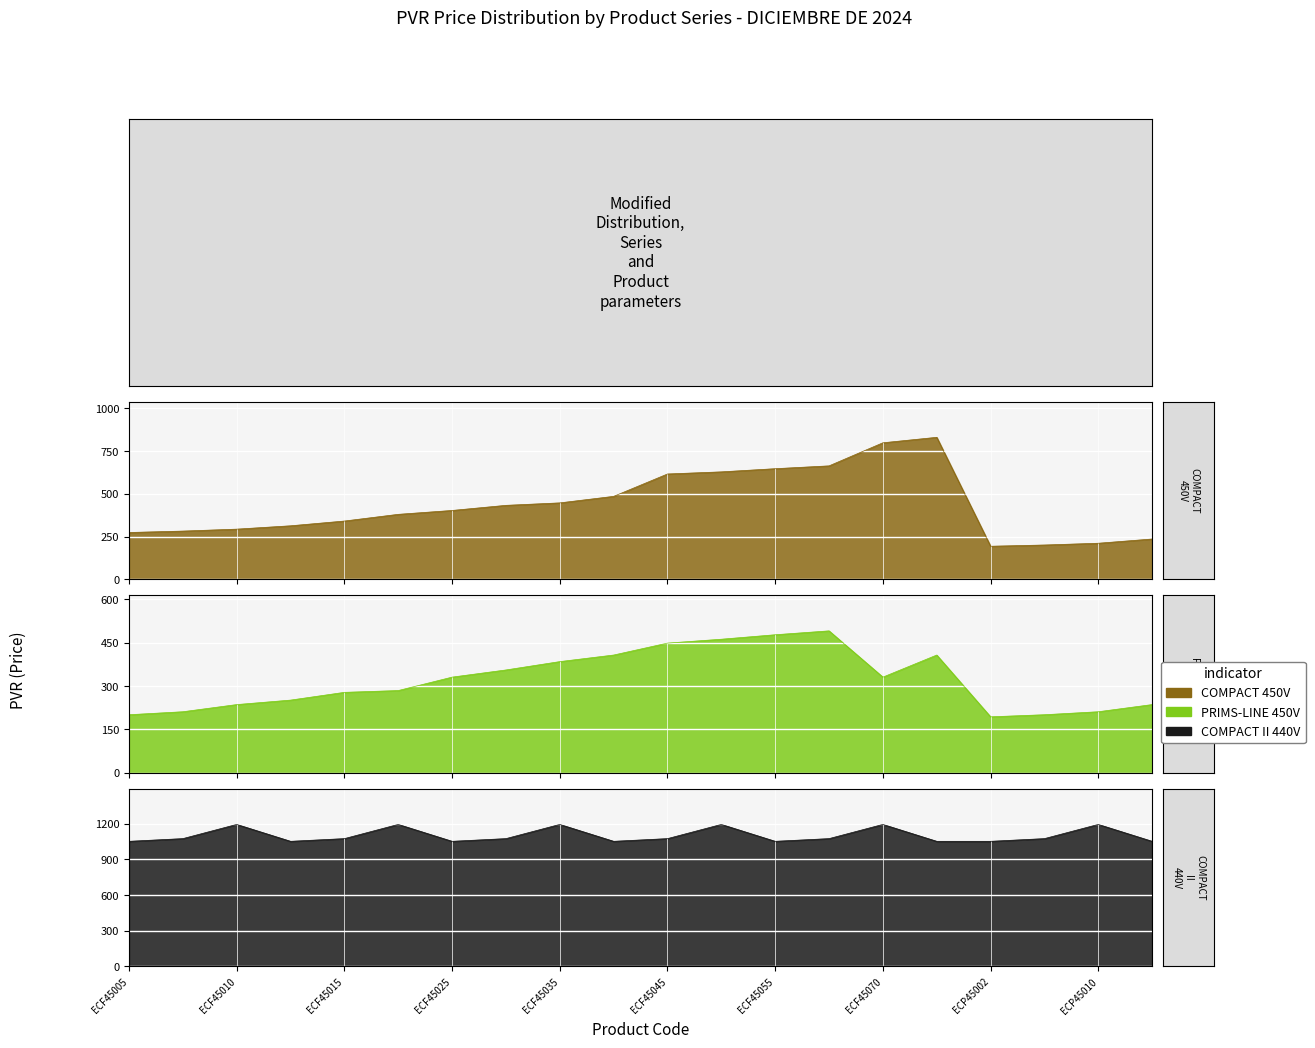

What is the sum of all COMPACT 450V values?

8675.7